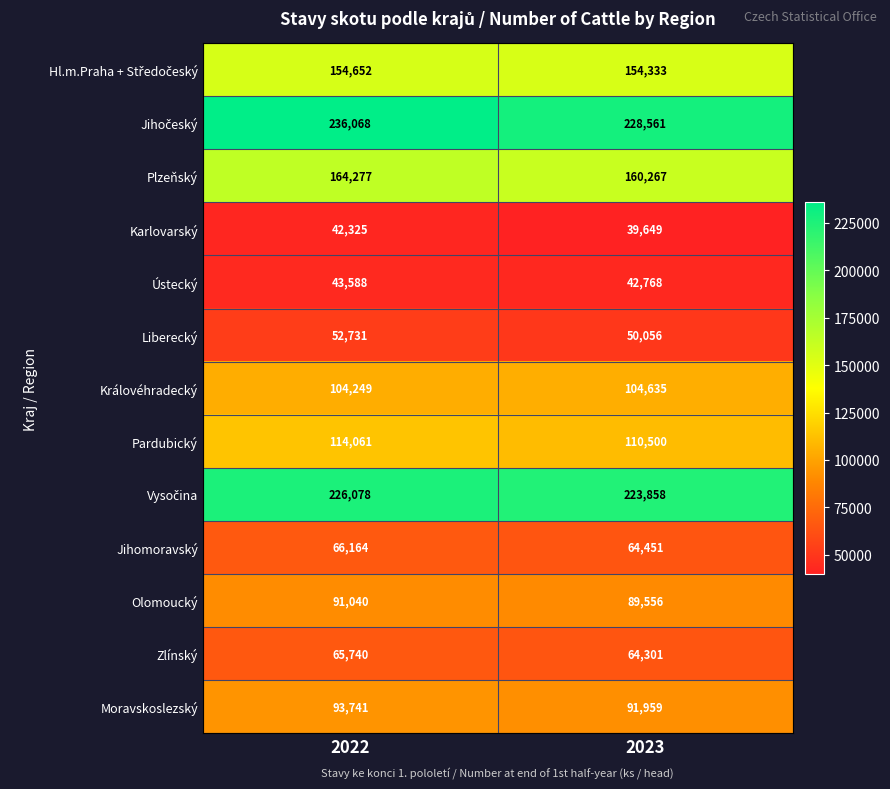

What is the minimum value for Moravskoslezský?

91959